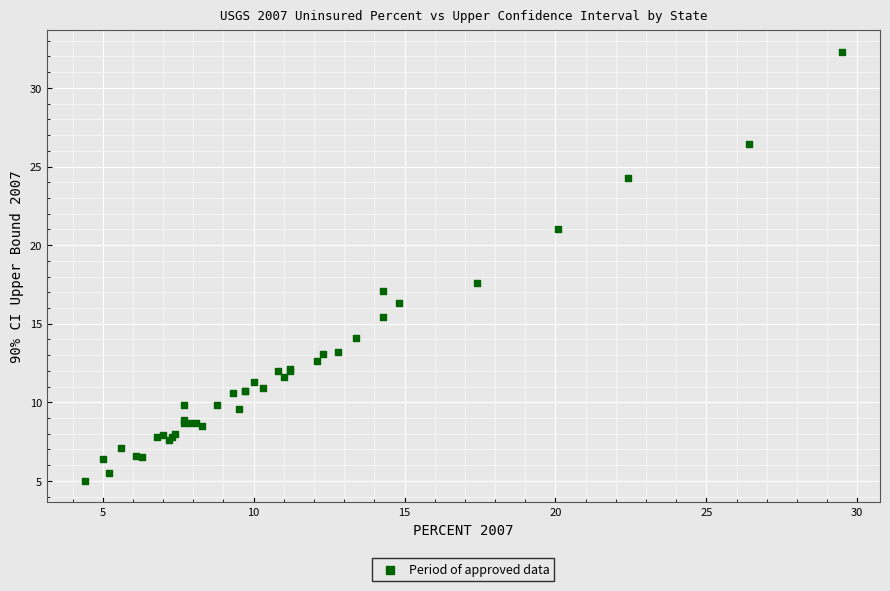

What Y value in the scatter plot is closest to 18?

17.6